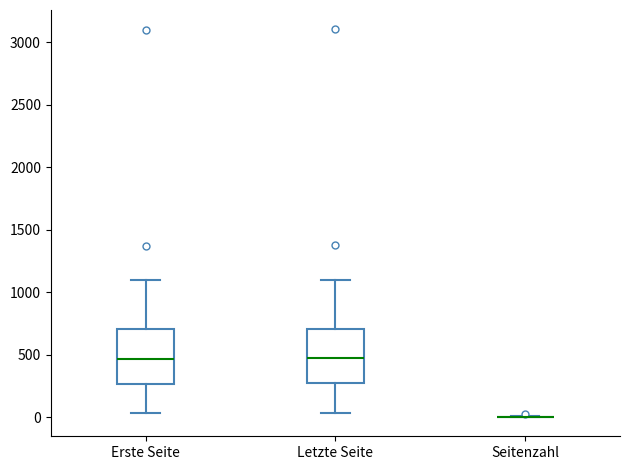

Where does the upper whisker of the box for Letzte Seite end on the y-axis? The values are not printed on the chart, so give them approximately, as read against the axis.

1100